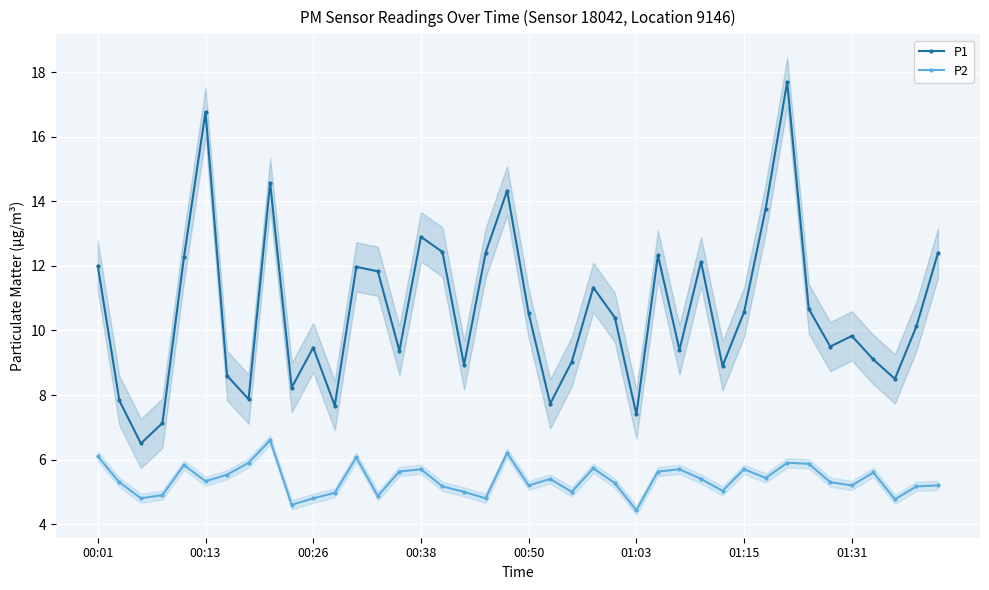

How many interior local peaks does the P1 series have?

11